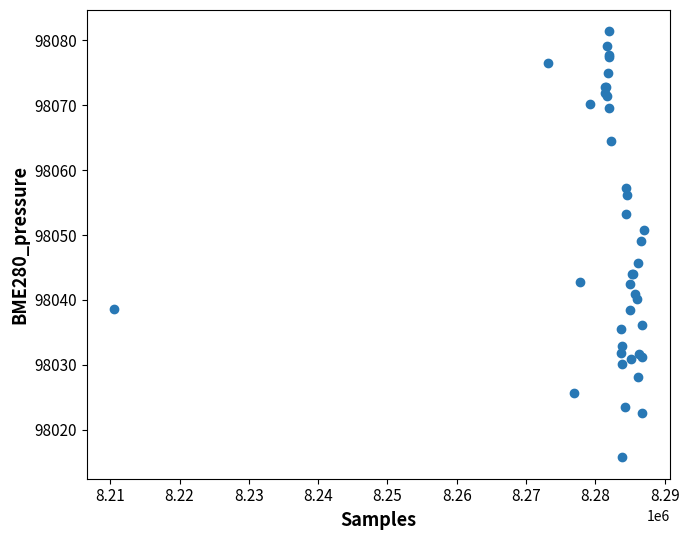

What Y value in the scatter plot is closest to 98048?

98049.1